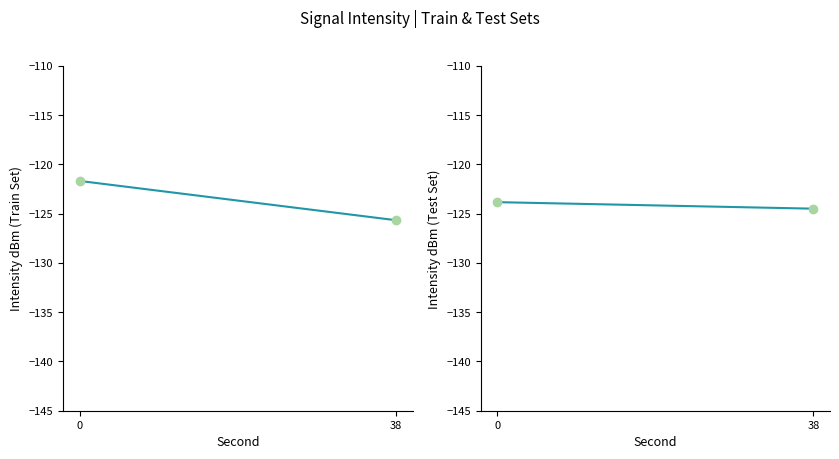

How many data points does each series have?

2